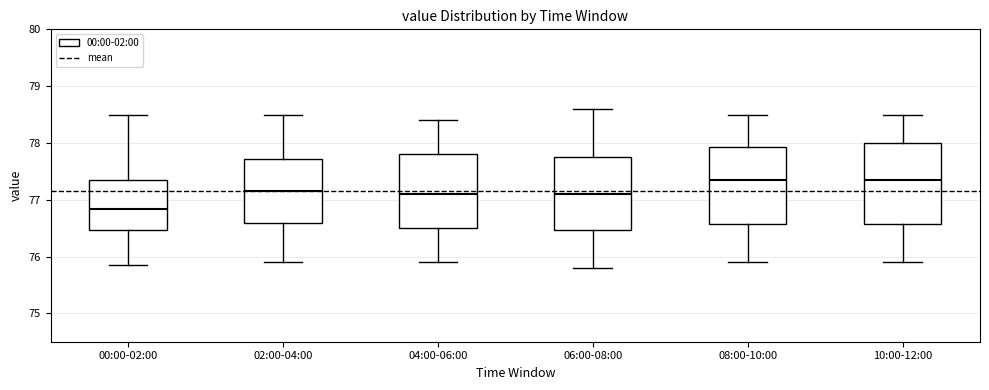

Reading left to right, read every box against the y-axis: the position of its median line, the range the box covers, and the ends of its whiskers. The values are not printed on the chart, so give them approximately, as read against the axis.

00:00-02:00: median 76.8, box 76.5 to 77.3, whiskers 75.9 to 78.5
02:00-04:00: median 77.2, box 76.6 to 77.7, whiskers 75.9 to 78.5
04:00-06:00: median 77.1, box 76.5 to 77.8, whiskers 75.9 to 78.4
06:00-08:00: median 77.1, box 76.5 to 77.8, whiskers 75.8 to 78.6
08:00-10:00: median 77.4, box 76.6 to 77.9, whiskers 75.9 to 78.5
10:00-12:00: median 77.4, box 76.6 to 78.0, whiskers 75.9 to 78.5